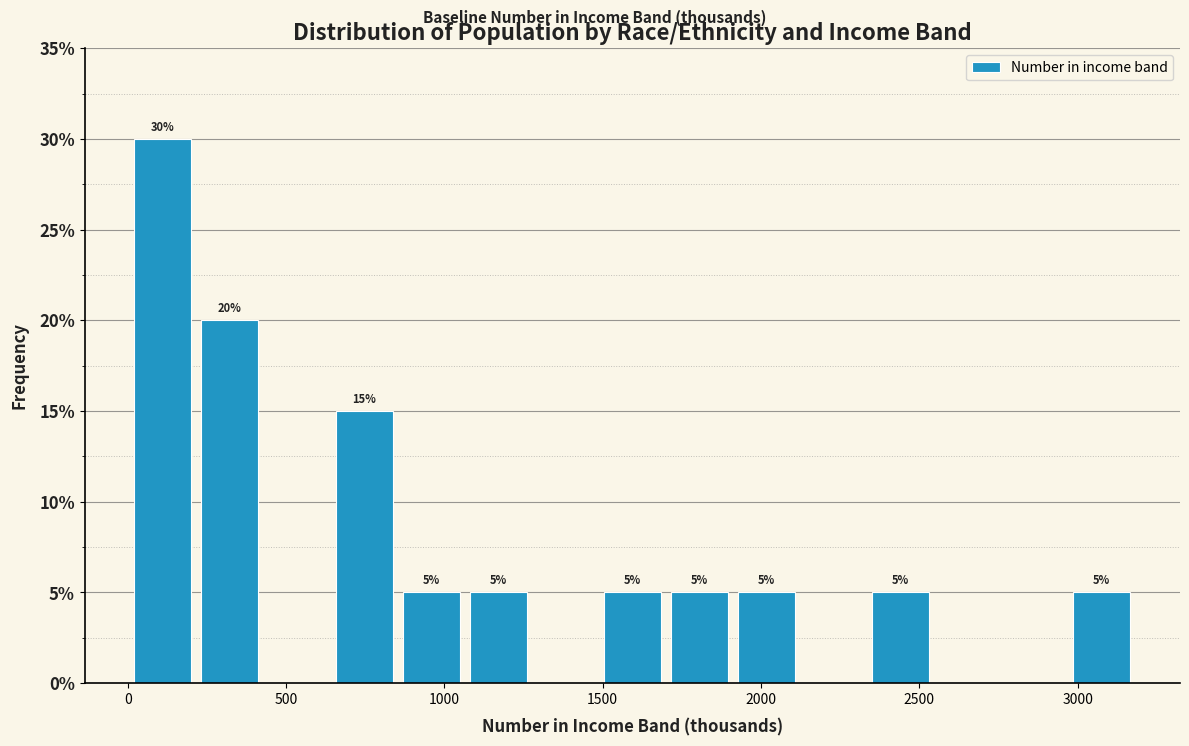

Which range on the x-axis has the tallest bar?

0 to 250